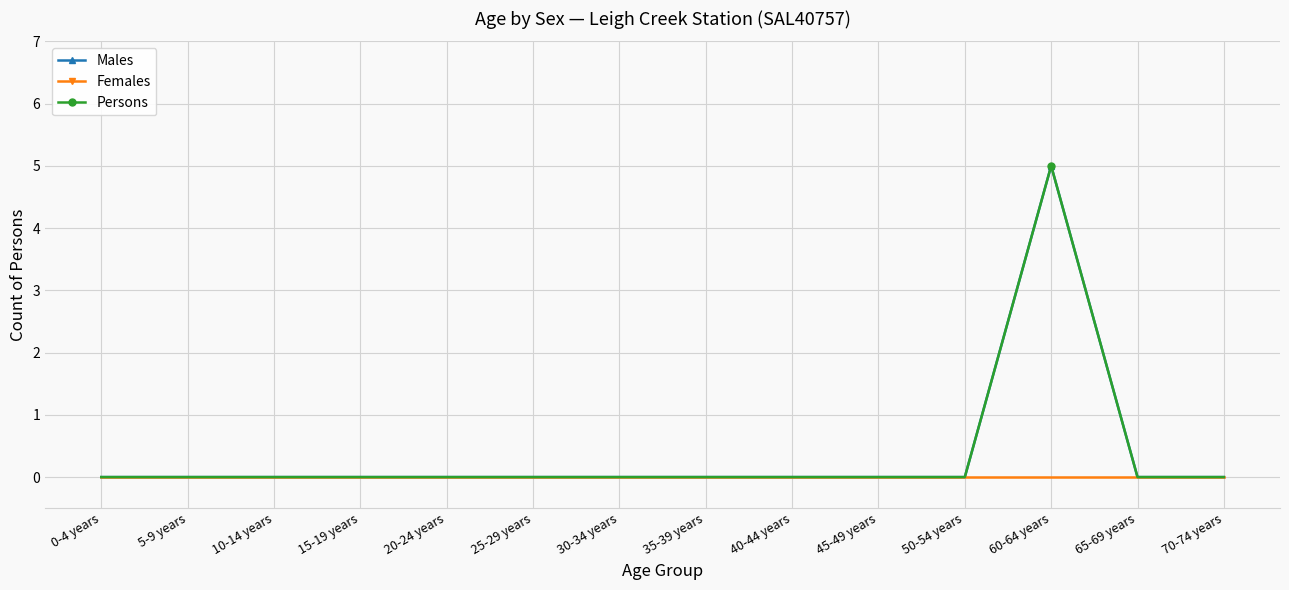

Which series has the largest total across all categories?

Males